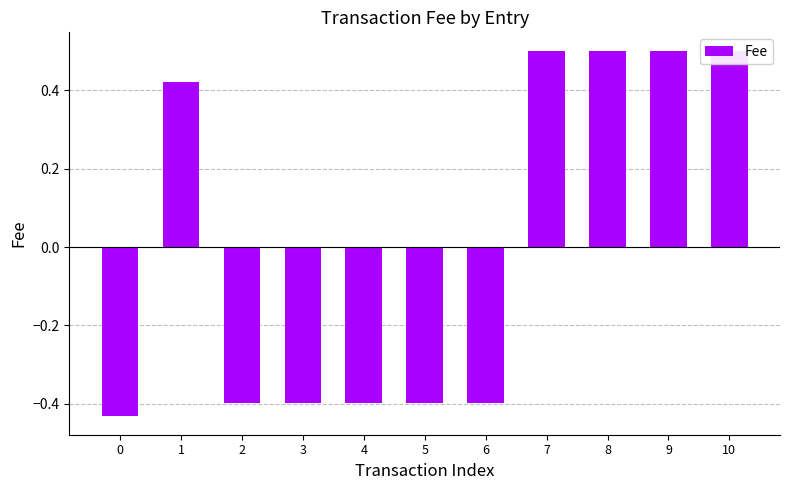

What is the approximate value at 0?

-0.4